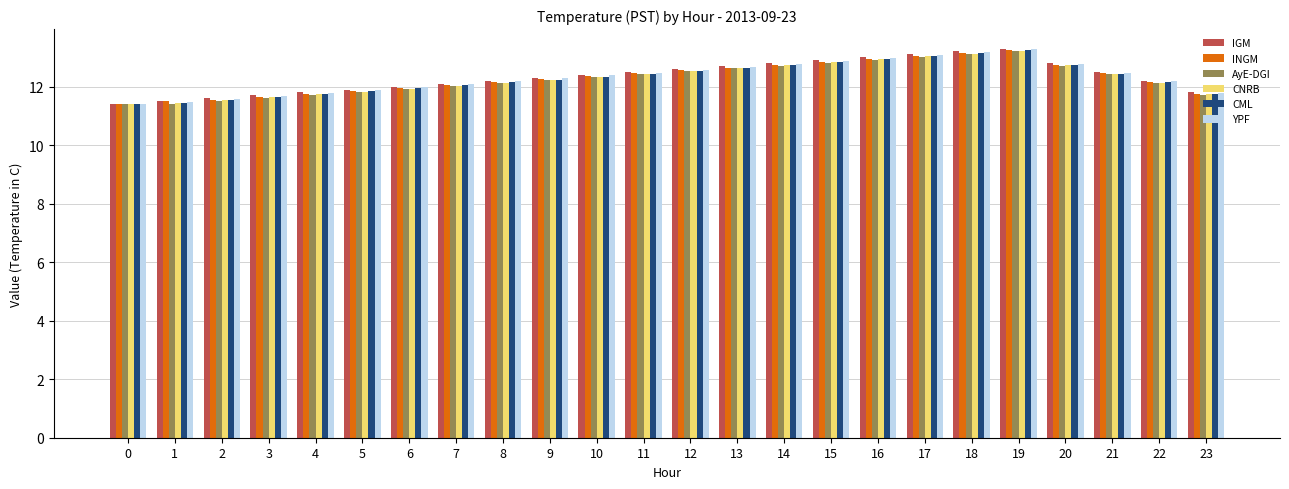

What is the total value across all series at 22?

72.9